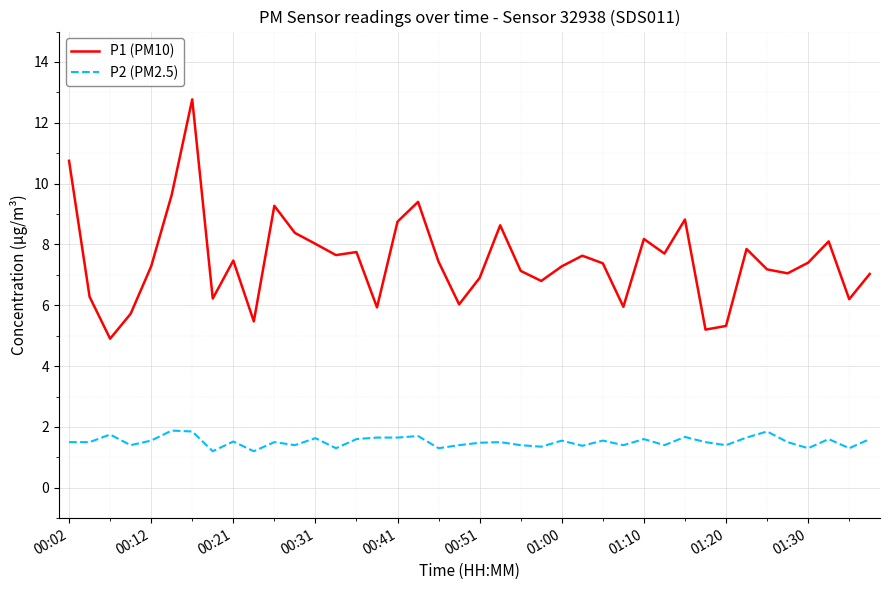

What is the maximum value shown in the chart?

12.8